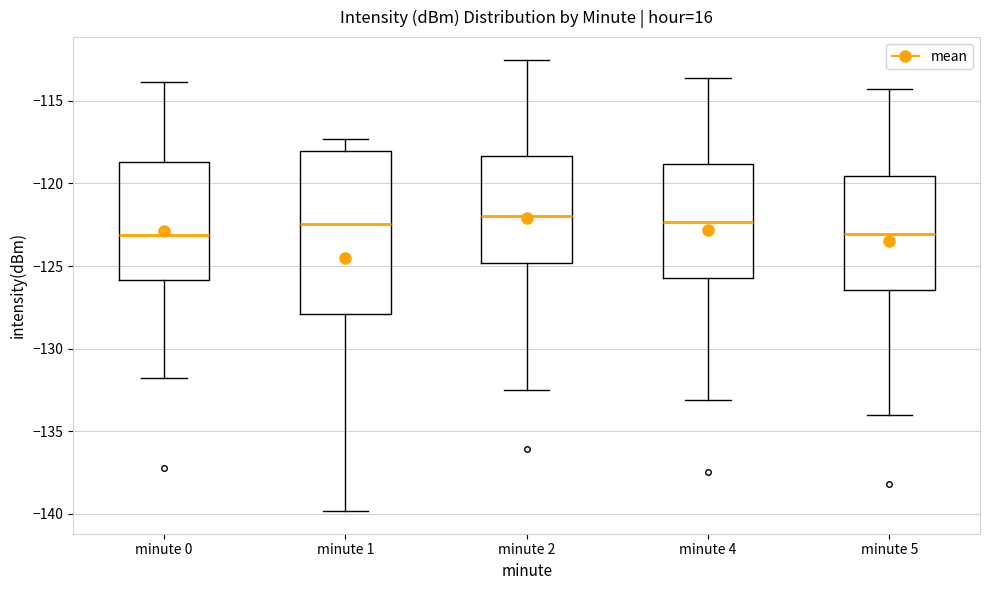

Which box is the tallest, from its lower edge to its upper edge?

minute 1